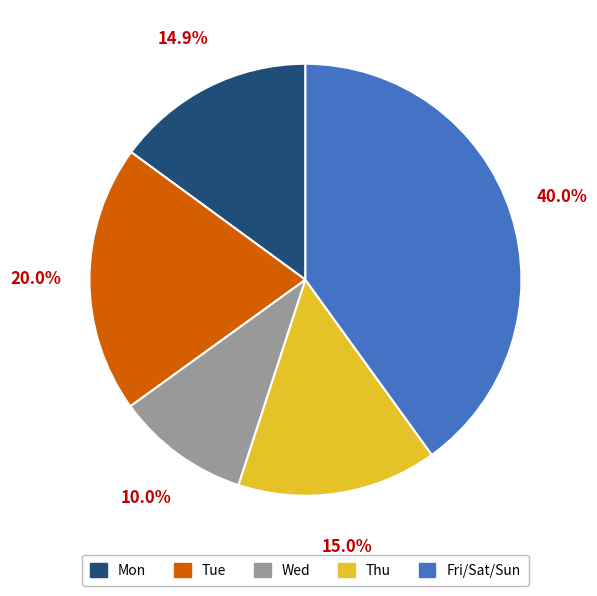

What is the smallest slice in the pie chart?

Wed